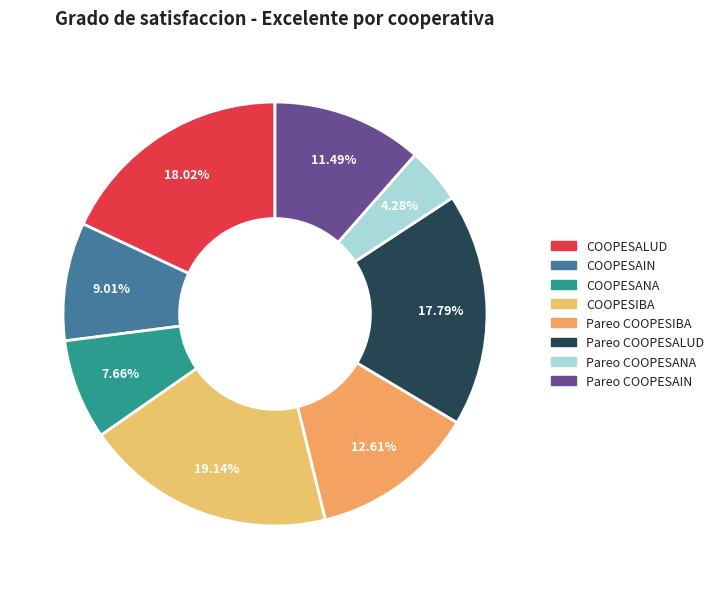

What is the smallest slice in the pie chart?

Pareo COOPESANA